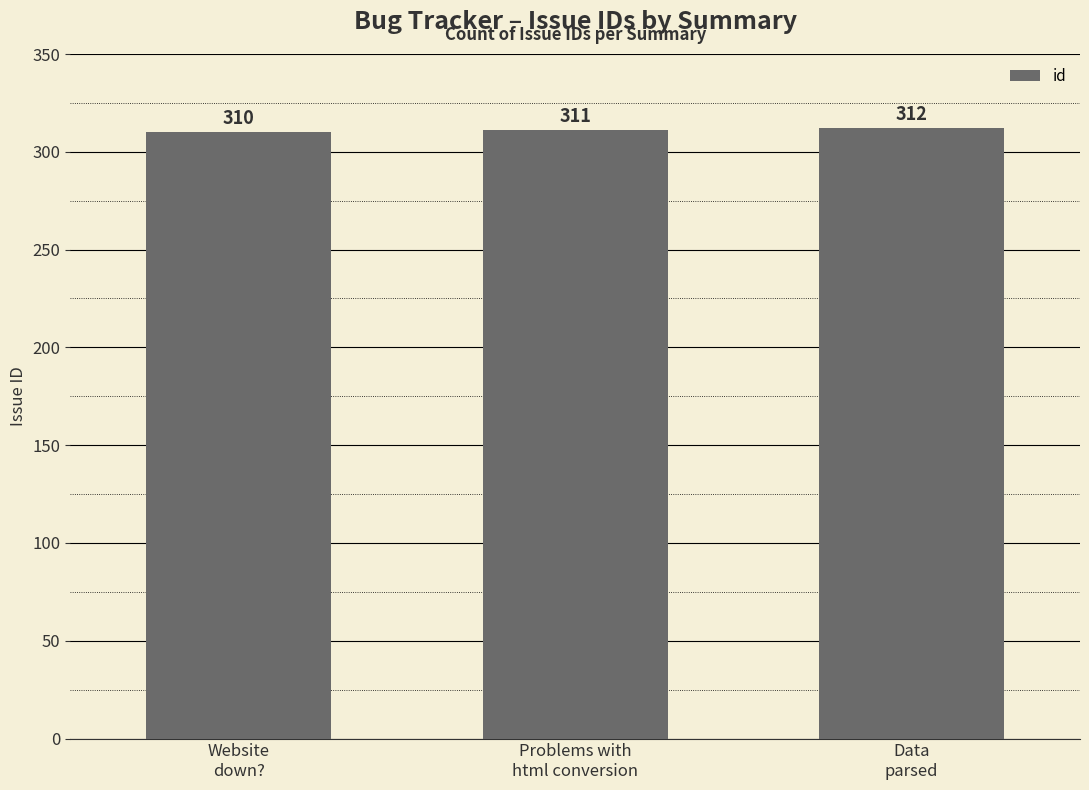

Does the chart contain any negative values?

No